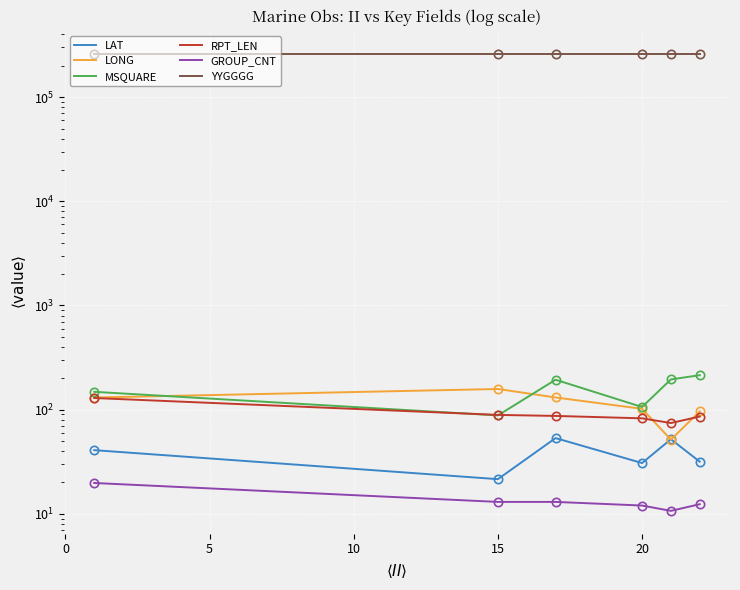

What is the average value of the YYGGGG series?

262000.0